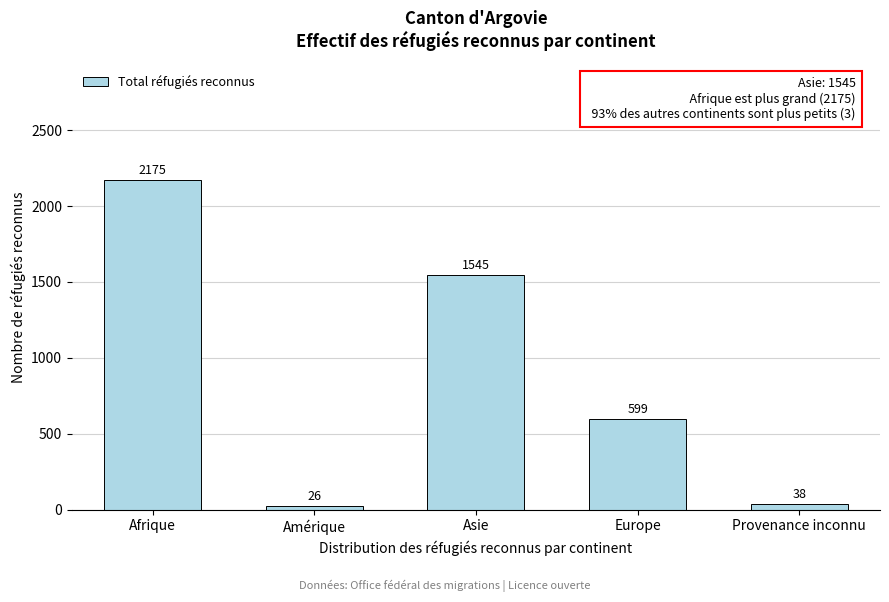

Reading right to left, list all the values displayed in this chart.

38	599	1545	26	2175